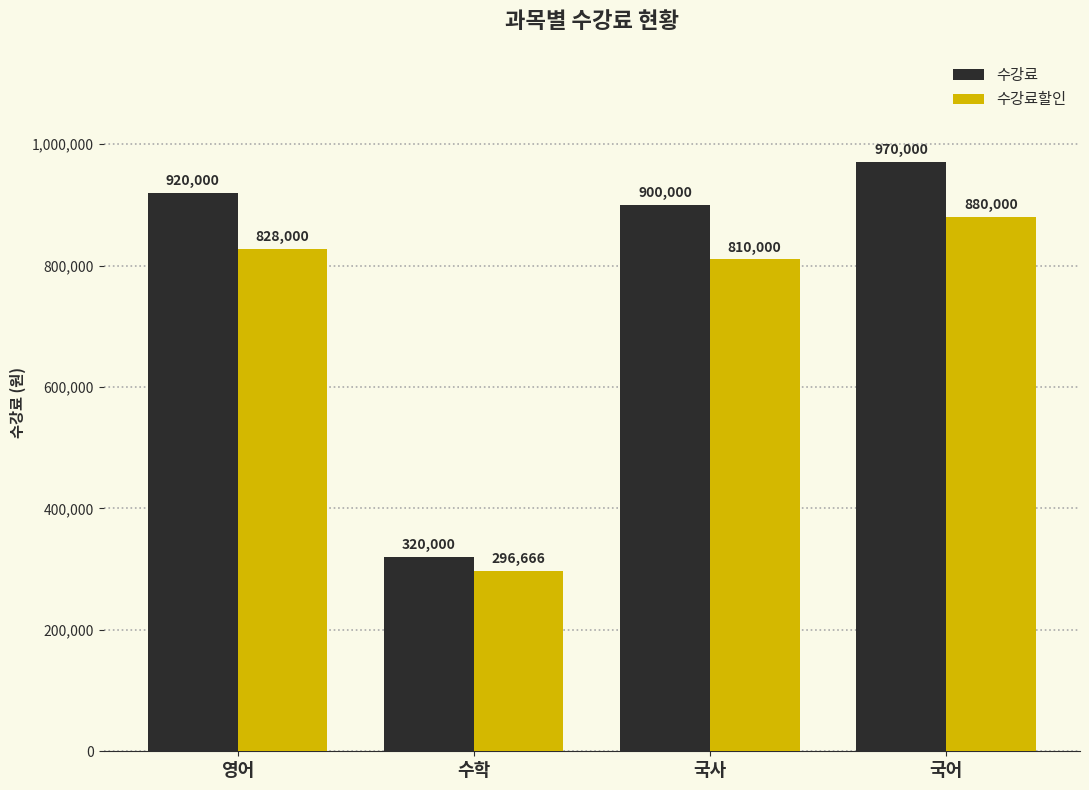

What position from the left is 국어?

4